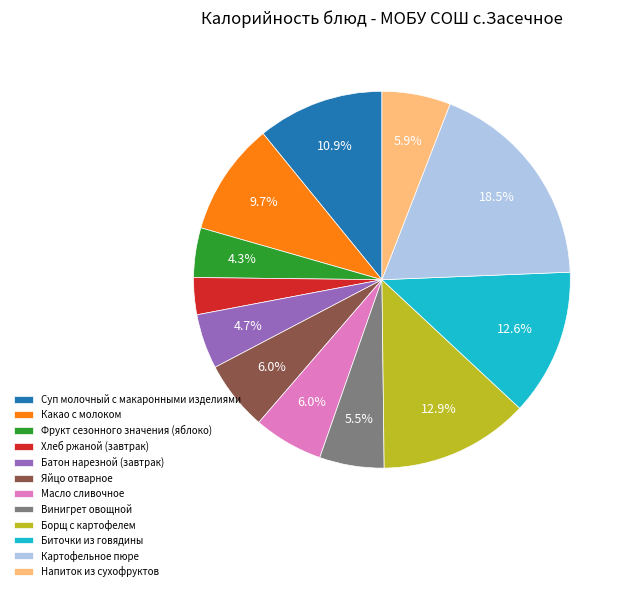

Does Яйцо отварное represent more than half of the total?

No